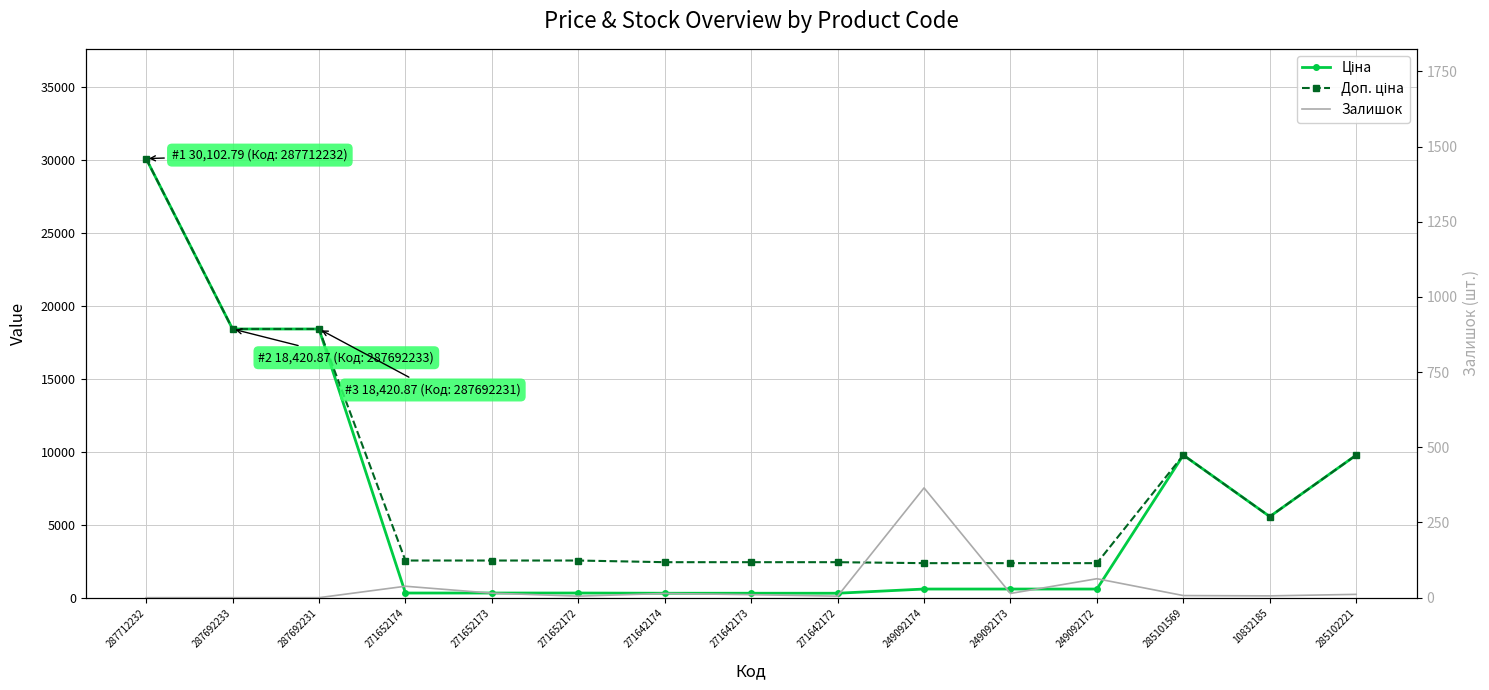

At which label does Доп. ціна reach its minimum?

249092174